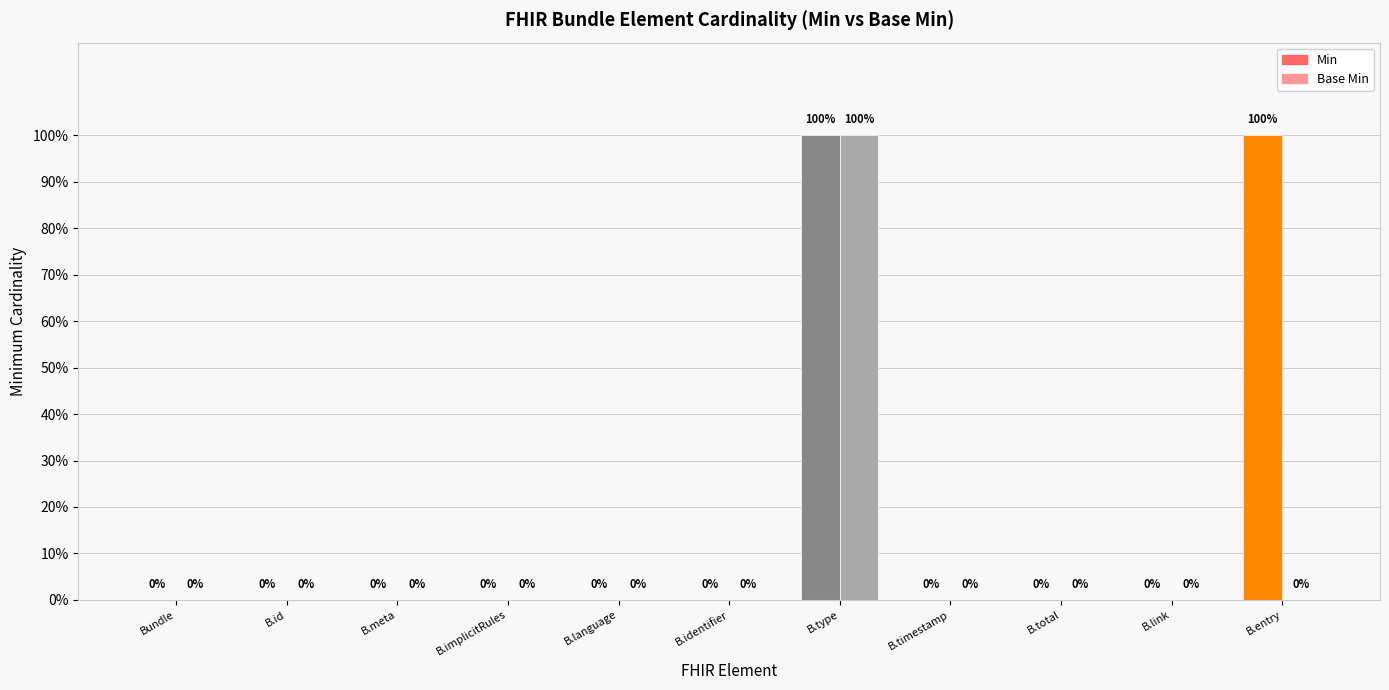

How many Min values are between 0 and 1?

11